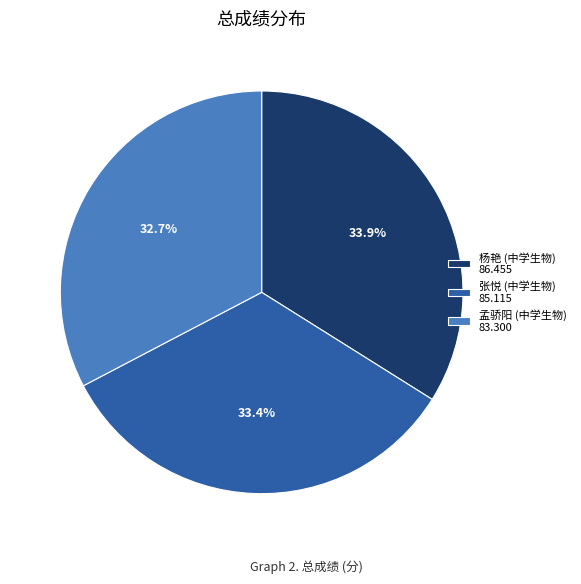

What is the smallest slice in the pie chart?

孟骄阳 (中学生物)